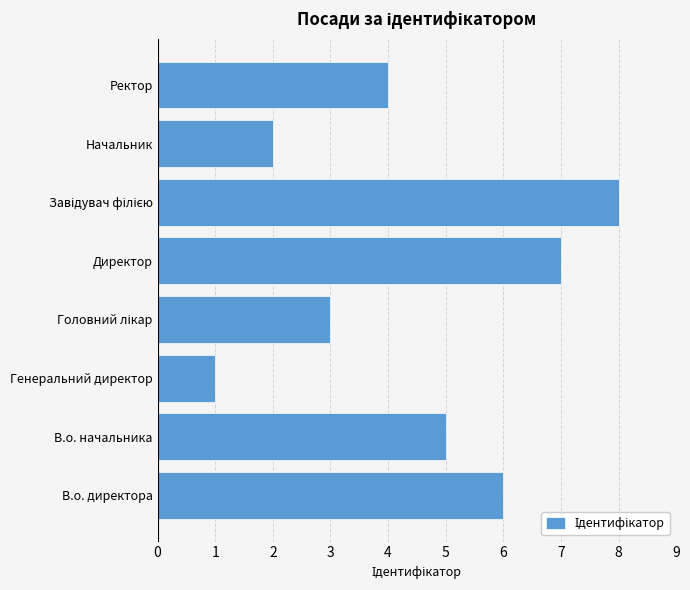

What is the approximate value at Директор?

7